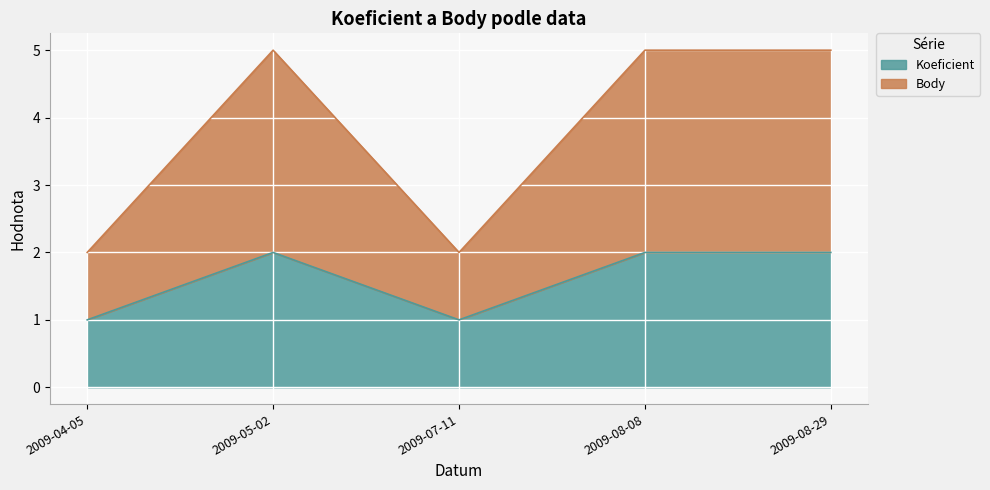

Which category has the lowest value in the Koeficient series?

2009-04-05